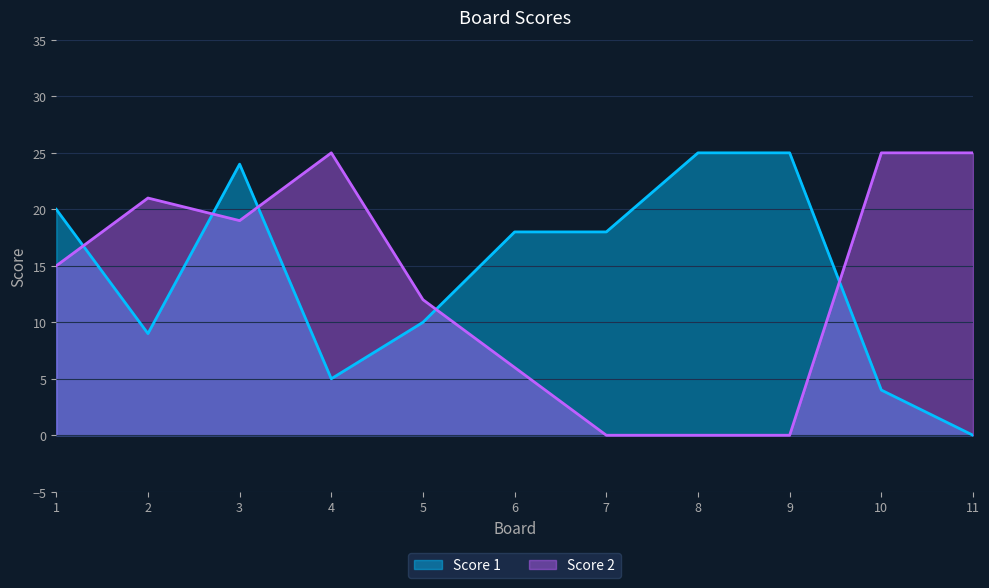

Which has a higher value, 1 or 11?

1